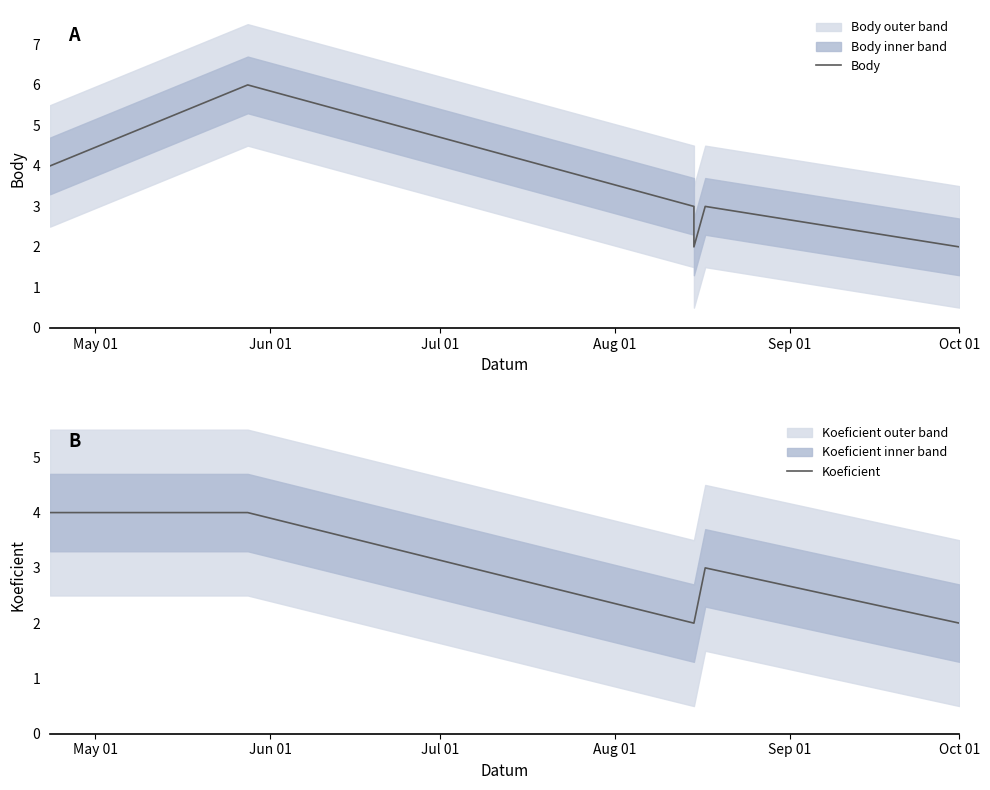

What is the minimum value shown in the chart?

2